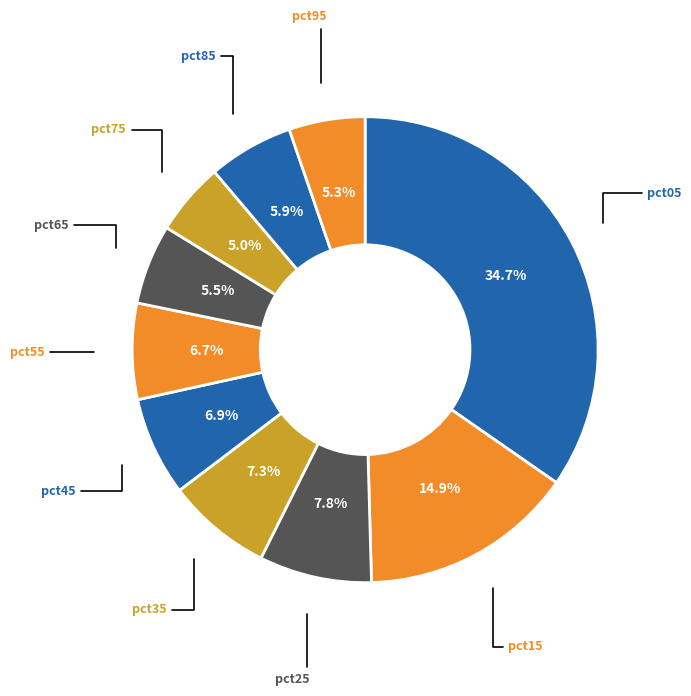

Which category has the smallest portion of the pie?

pct75